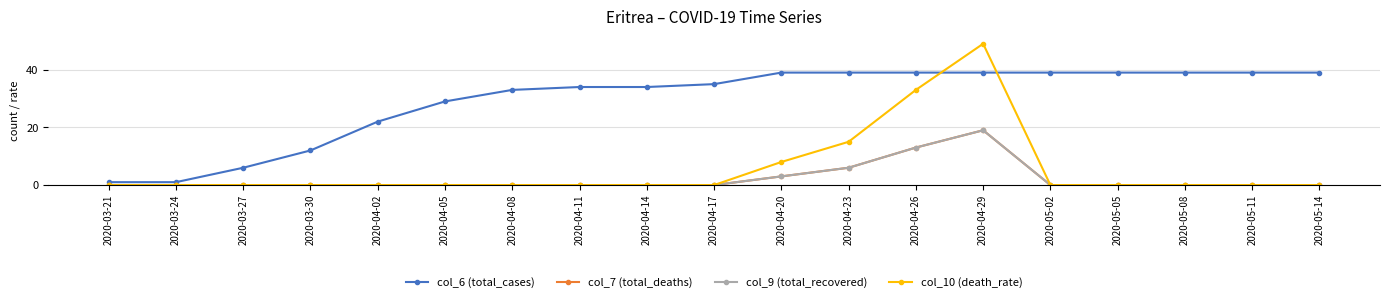

How many lines are shown in the chart?

4